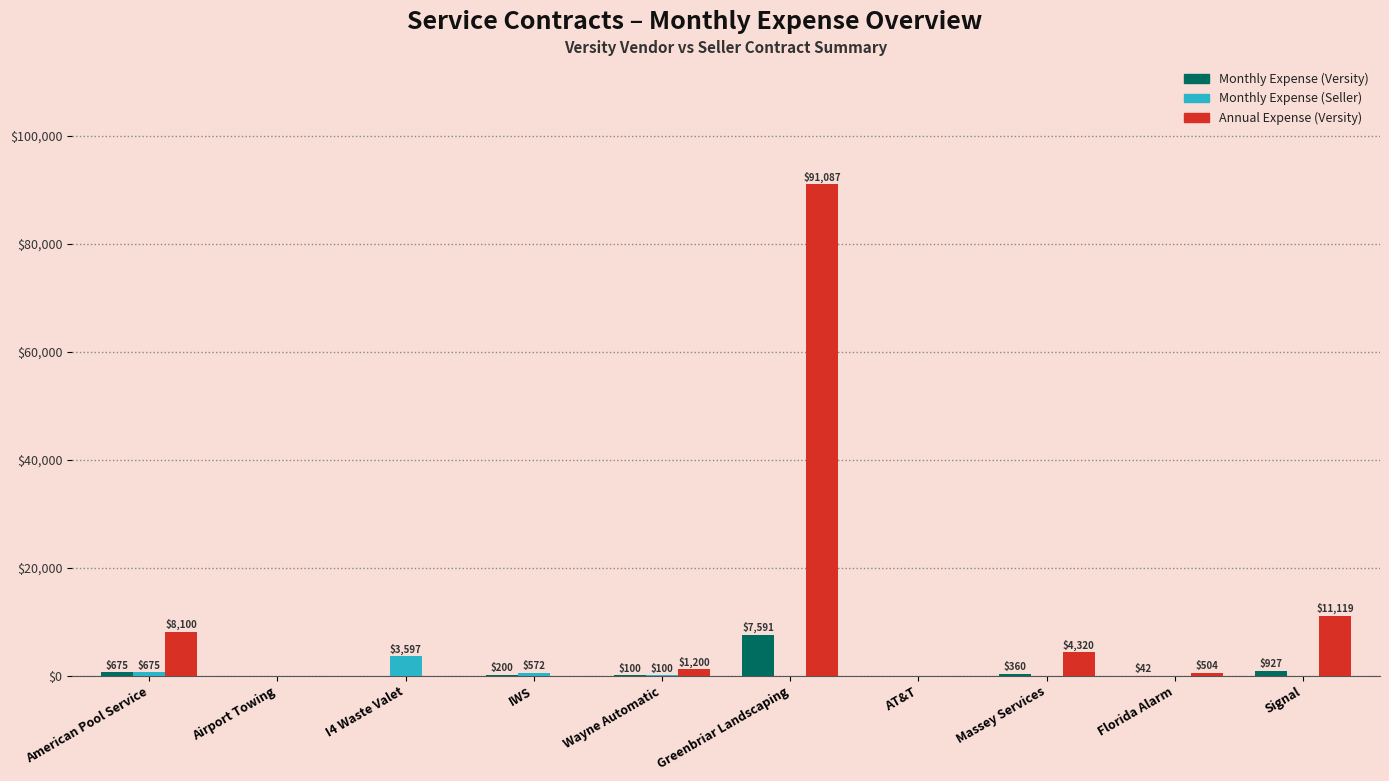

Which series has the largest total across all categories?

Annual Expense (Versity)